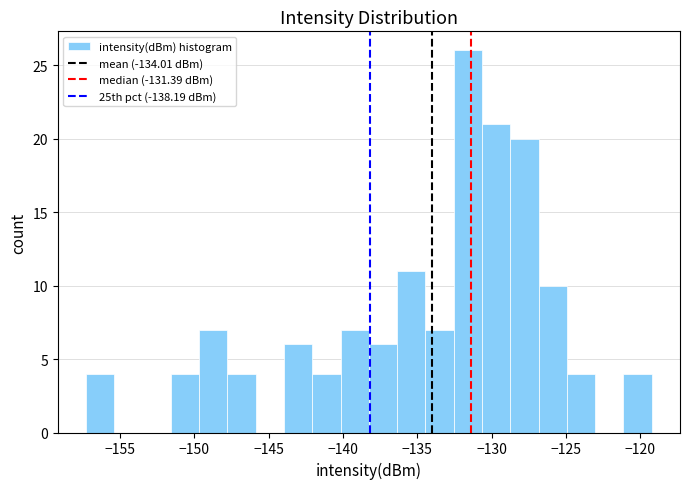

Around what value on the x-axis is the tallest bar? Give the approximate position of its centre, as read against the axis.

-131.5